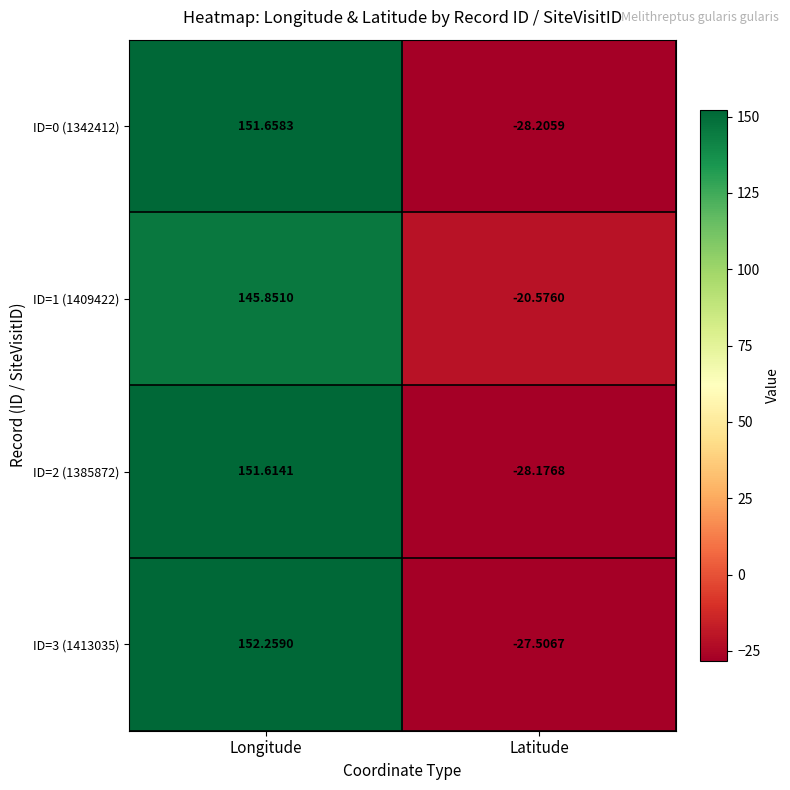

Is the value of ID=1 (1409422) at Longitude greater than the value of ID=3 (1413035) at Latitude?

Yes